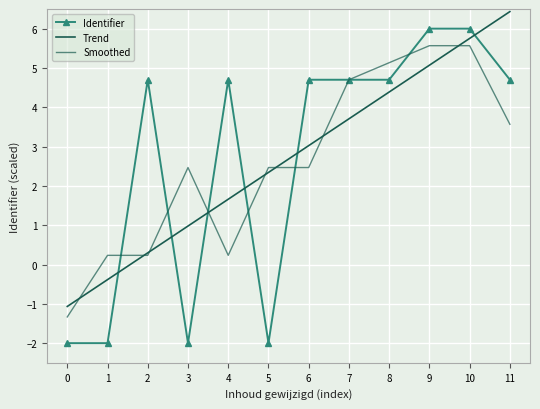

What is the average value?

2.7